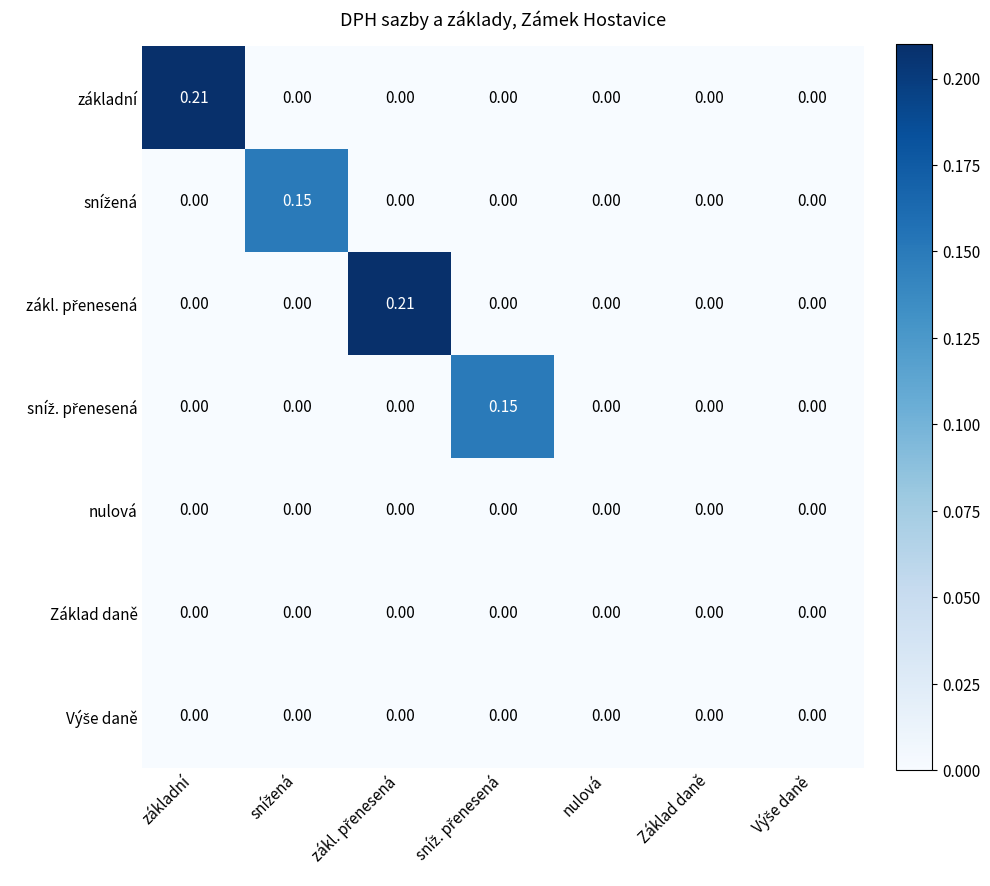

Which has a higher value, zákl. přenesená or snížená?

zákl. přenesená